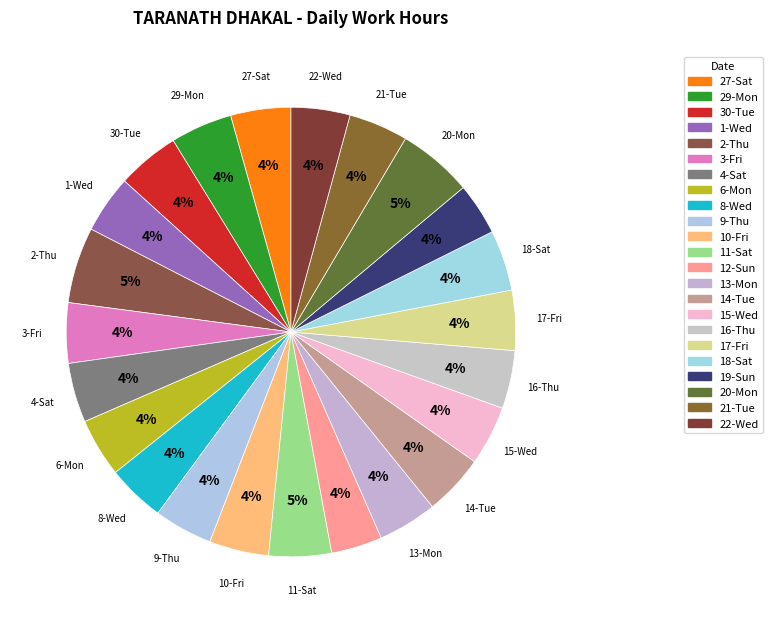

Count the number of slices in the pie.

23